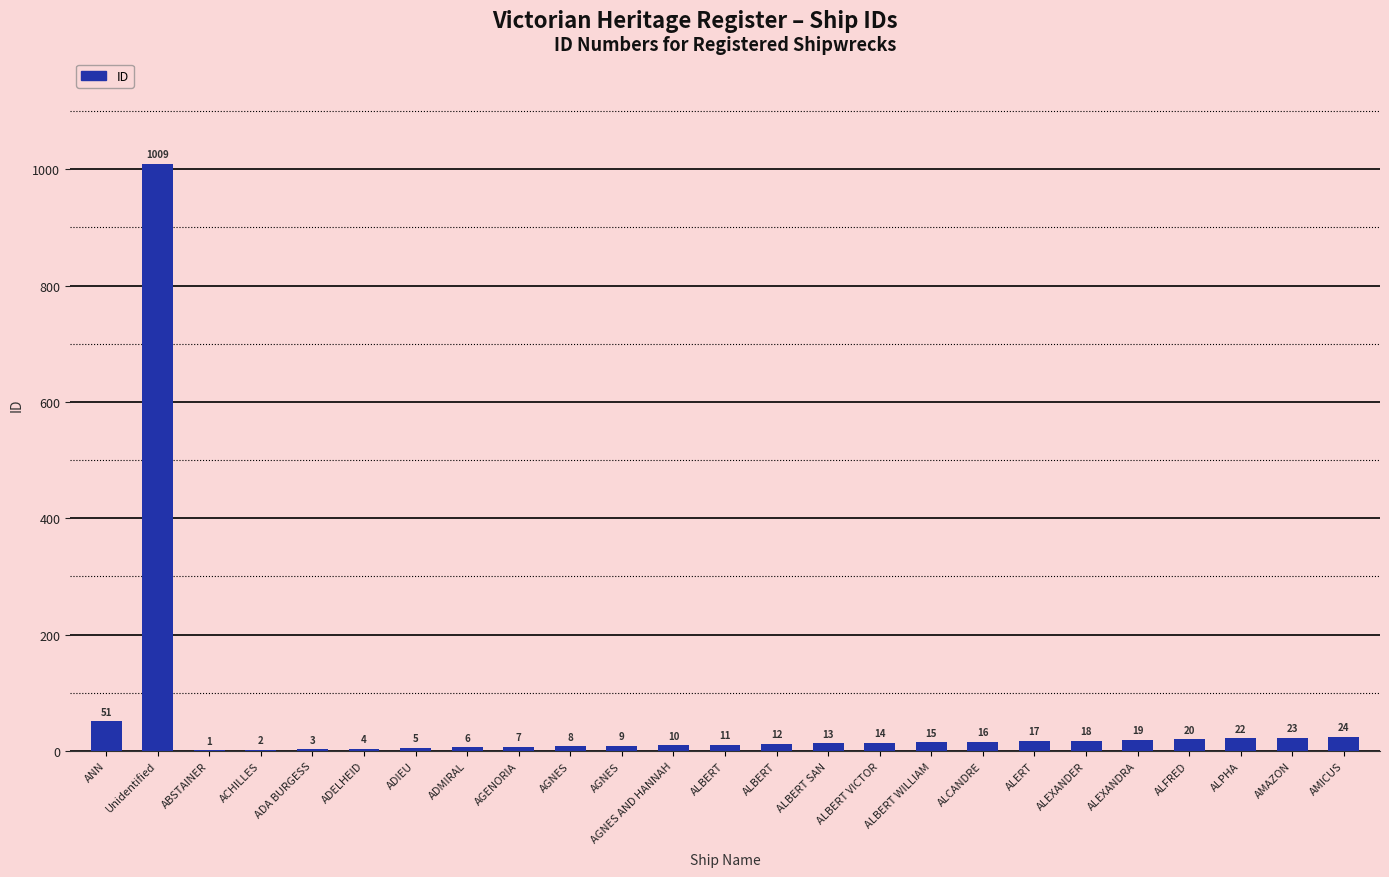

Reading left to right, list all the values displayed in this chart.

51	1009	1	2	3	4	5	6	7	8	9	10	11	12	13	14	15	16	17	18	19	20	22	23	24